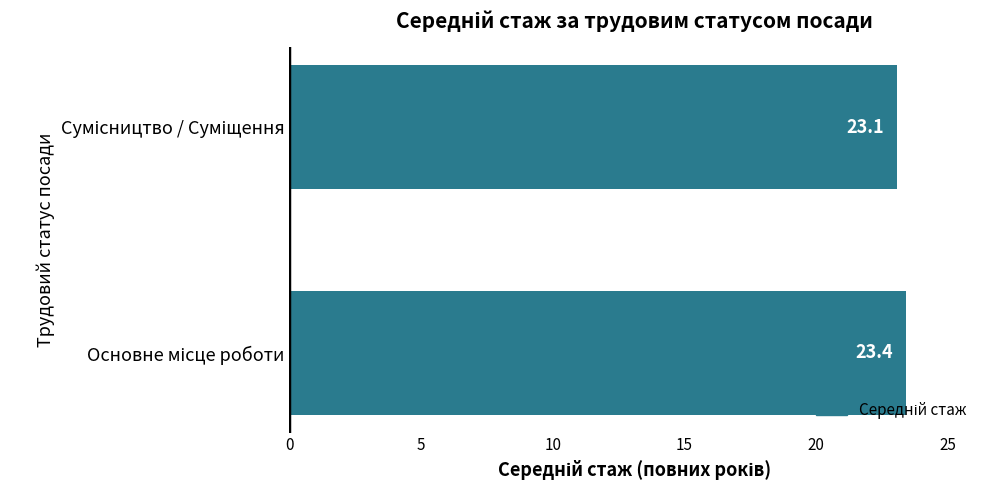

What is the greatest value displayed?

23.4